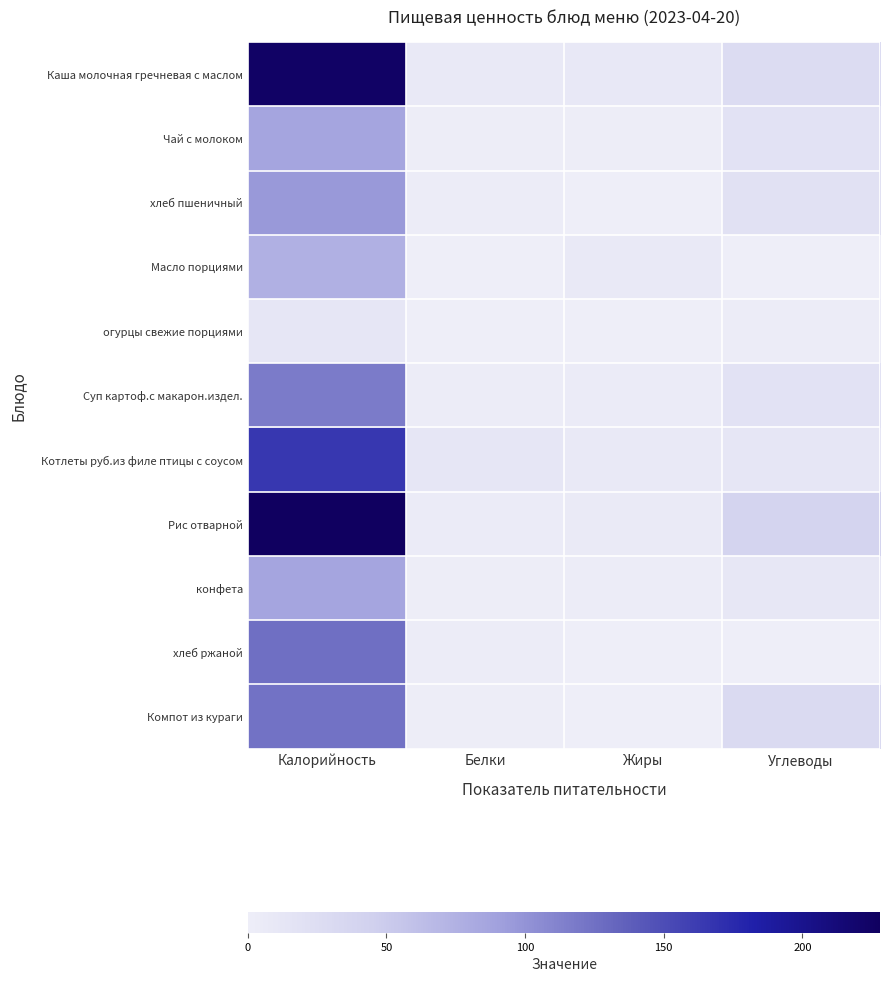

Reading left to right, list all the values displayed in this chart.

Каша молочная гречневая с маслом: Калорийность=224.0	Белки=7.0	Жиры=9.0	Углеводы=27.0
Чай с молоком: Калорийность=86.0	Белки=1.6	Жиры=1.6	Углеводы=17.4
хлеб пшеничный: Калорийность=96.0	Белки=3.0	Жиры=0.0	Углеводы=19.0
Масло порциями: Калорийность=75.0	Белки=0.0	Жиры=8.0	Углеводы=0.0
огурцы свежие порциями: Калорийность=12.0	Белки=0.5	Жиры=0.0	Углеводы=3.0
Суп картоф.с макарон.издел.: Калорийность=117.0	Белки=2.0	Жиры=4.0	Углеводы=17.0
Котлеты руб.из филе птицы с соусом: Калорийность=165.0	Белки=11.0	Жиры=8.0	Углеводы=12.0
Рис отварной: Калорийность=228.0	Белки=4.0	Жиры=6.0	Углеводы=39.0
конфета: Калорийность=86.0	Белки=1.0	Жиры=3.0	Углеводы=10.0
хлеб ржаной: Калорийность=126.0	Белки=2.8	Жиры=0.6	Углеводы=0.6
Компот из кураги: Калорийность=123.0	Белки=1.0	Жиры=0.0	Углеводы=31.0